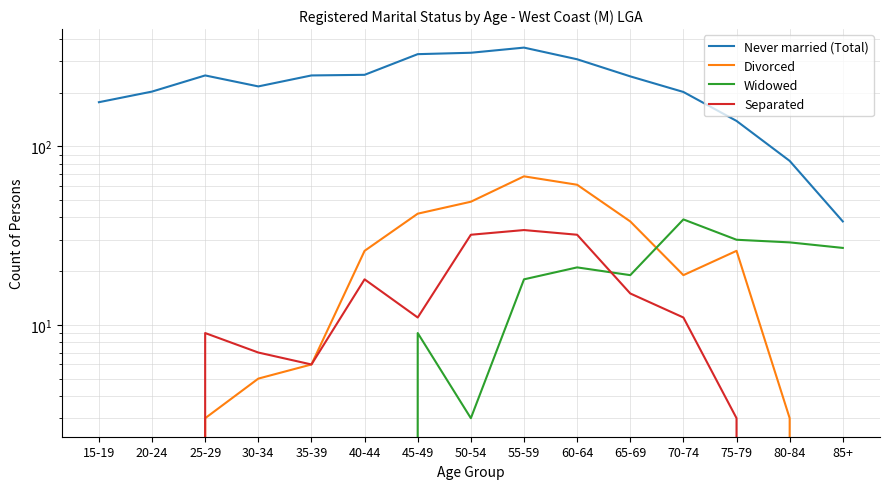

After their last crossing, which series has the higher values: Widowed or Separated?

Widowed